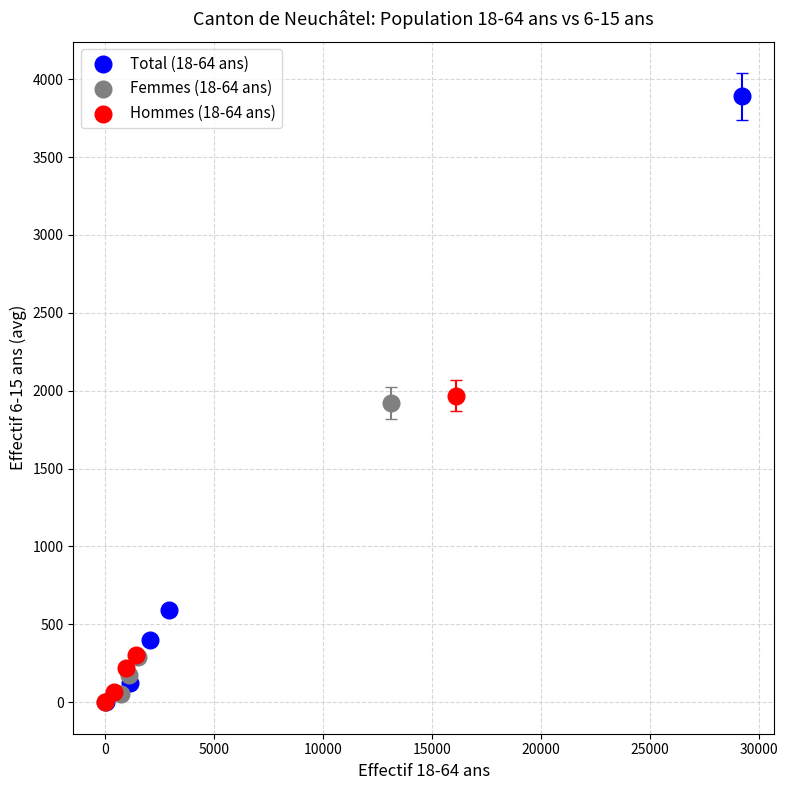

Which series has the widest spread of Y values?

Total (18-64 ans)